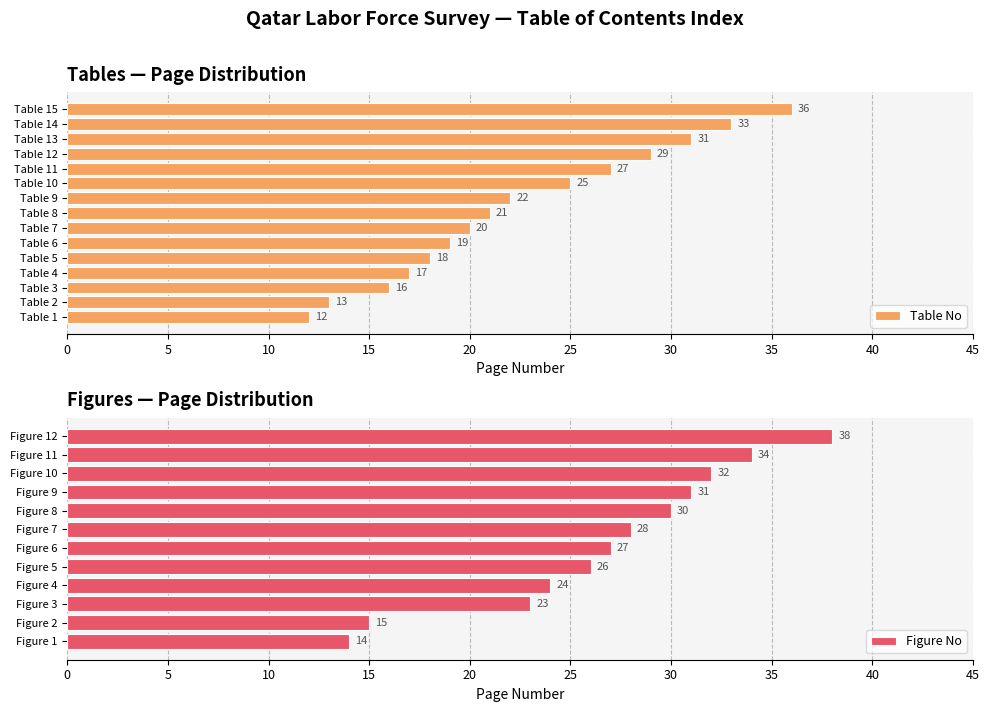

Is it true that Table No equals 31 at Table 13?

True